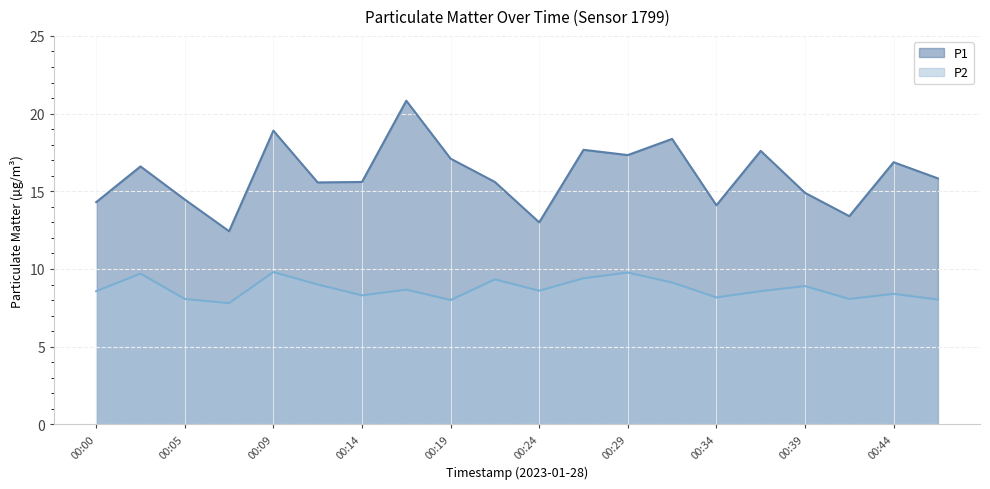

Where is the first local minimum for P2?

00:07